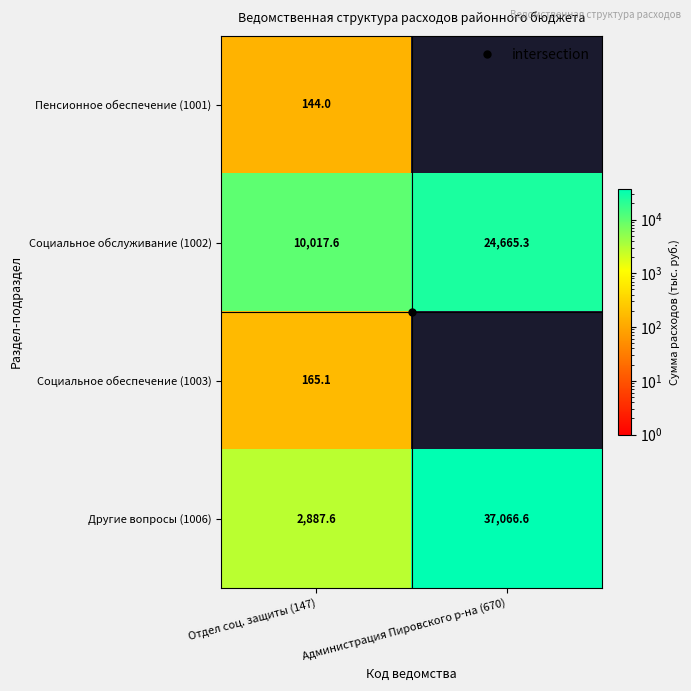

How many values in the Другие вопросы (1006) series exceed 37066?

1